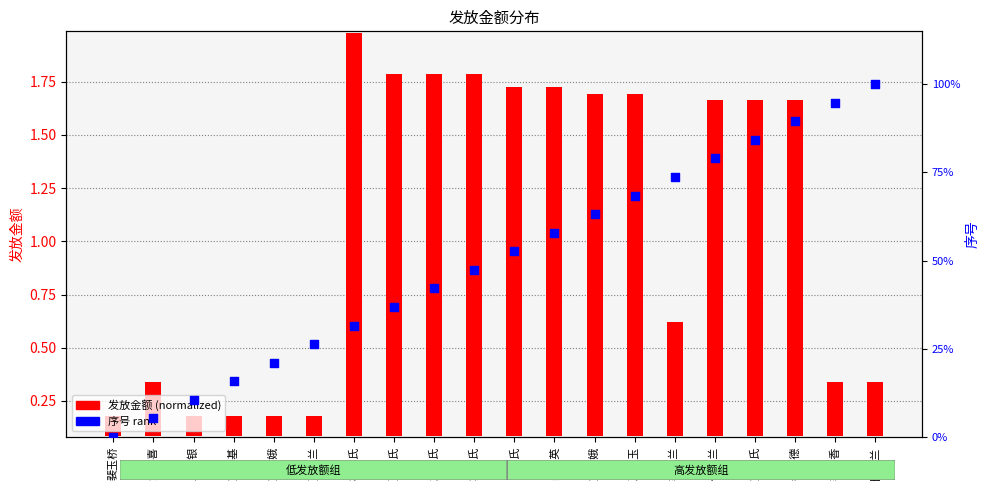

At which category is the sum across all series the highest?

田厚兰